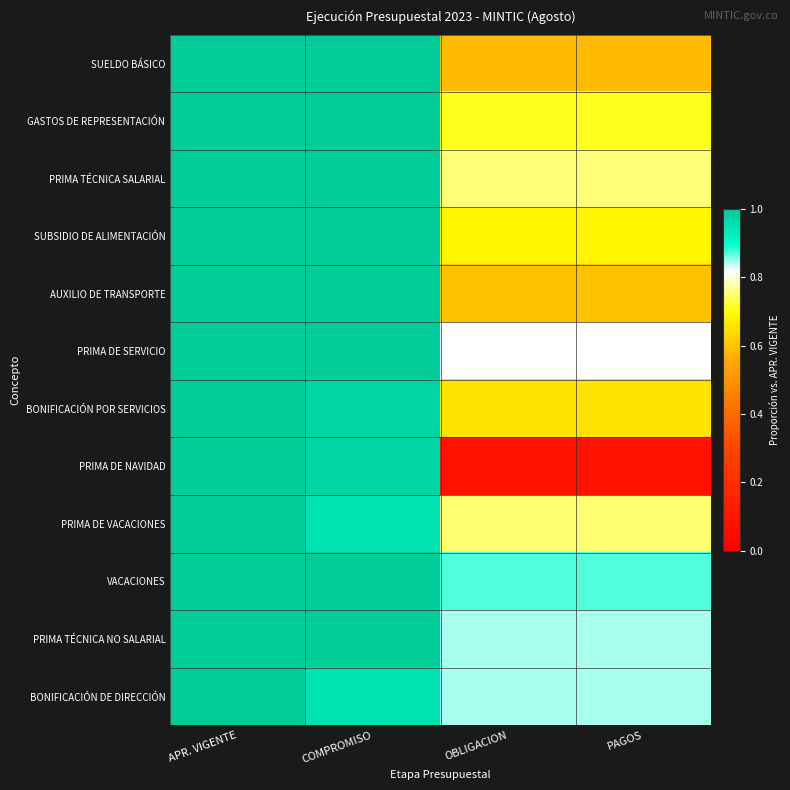

Which series changed the most between APR. VIGENTE and OBLIGACION?

PRIMA DE NAVIDAD